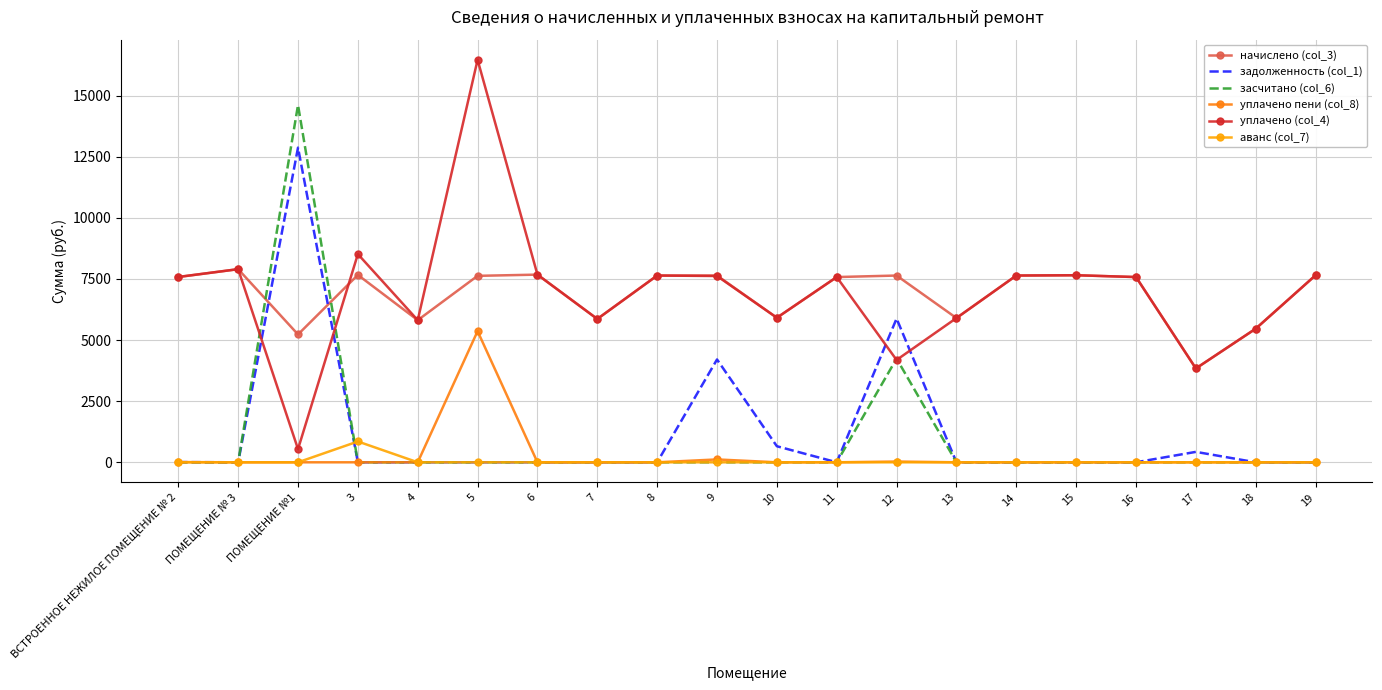

At which label does задолженность (col_1) reach its peak?

ПОМЕЩЕНИЕ №1